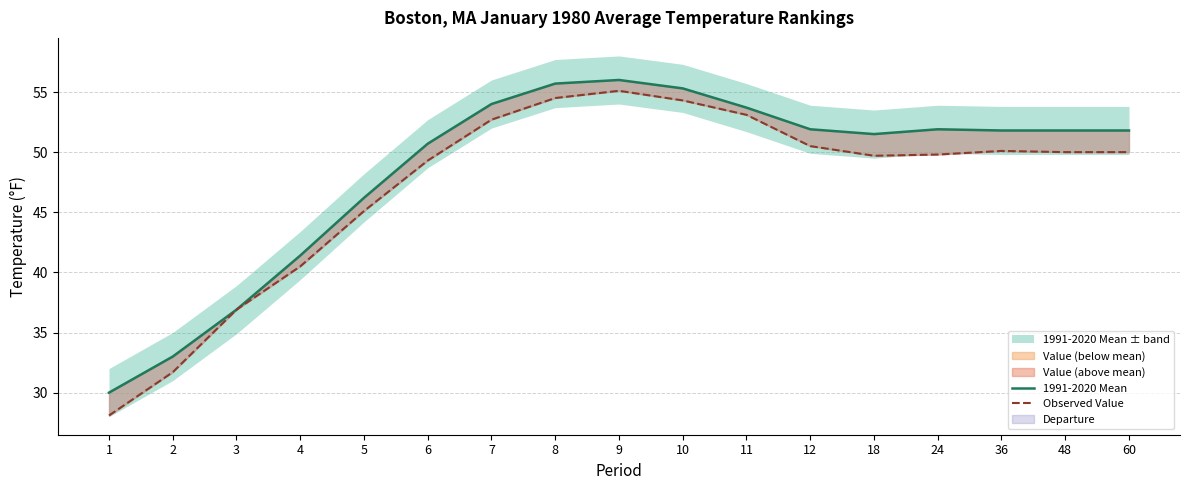

Reading right to left, list all the values displayed in this chart.

1991-2020 Mean: 60=51.8	48=51.8	36=51.8	24=51.9	18=51.5	12=51.9	11=53.7	10=55.3	9=56.0	8=55.7	7=54.0	6=50.7	5=46.2	4=41.4	3=36.9	2=33.0	1=30.0
Observed Value: 60=50.0	48=50.0	36=50.1	24=49.8	18=49.7	12=50.5	11=53.1	10=54.3	9=55.1	8=54.5	7=52.7	6=49.3	5=45.1	4=40.5	3=36.9	2=31.7	1=28.1